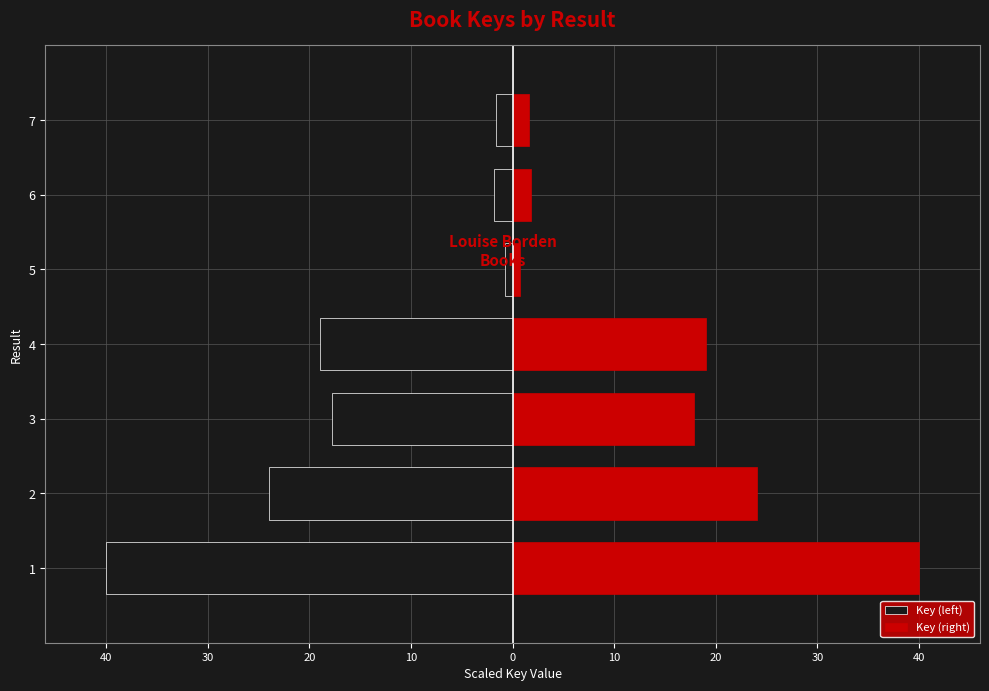

How many data points does each series have?

7